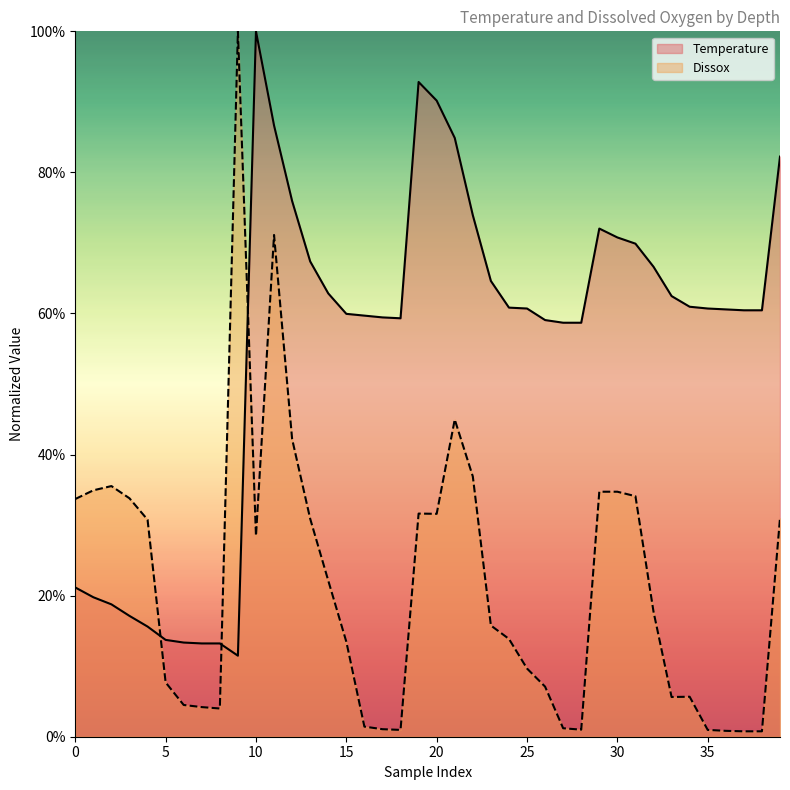

What is the greatest value displayed?

1.0